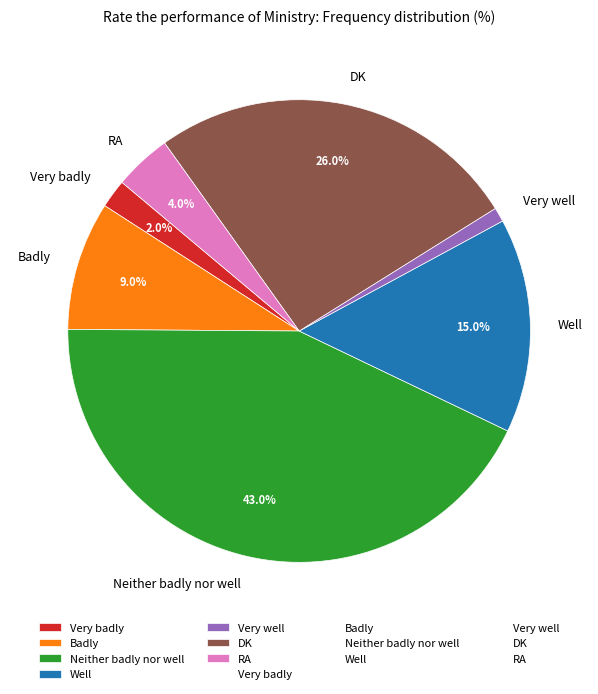

To the nearest percent, what is the difference between the largest and smallest slice percentages?

42%